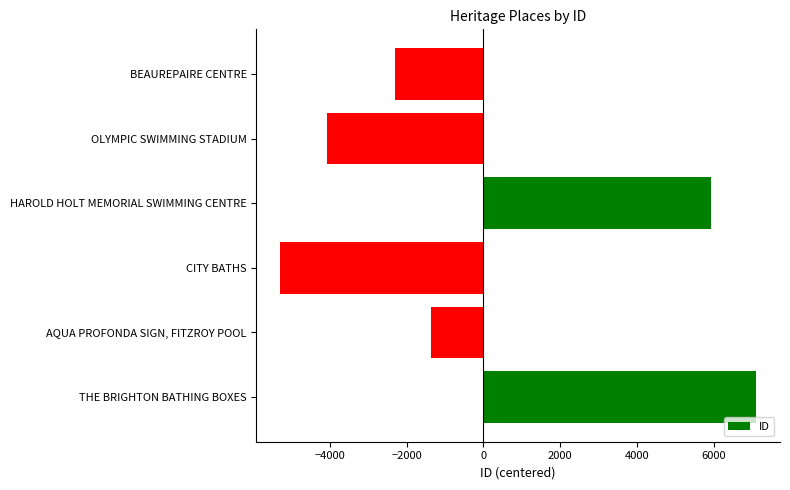

At which category does the chart reach its minimum across all series?

CITY BATHS